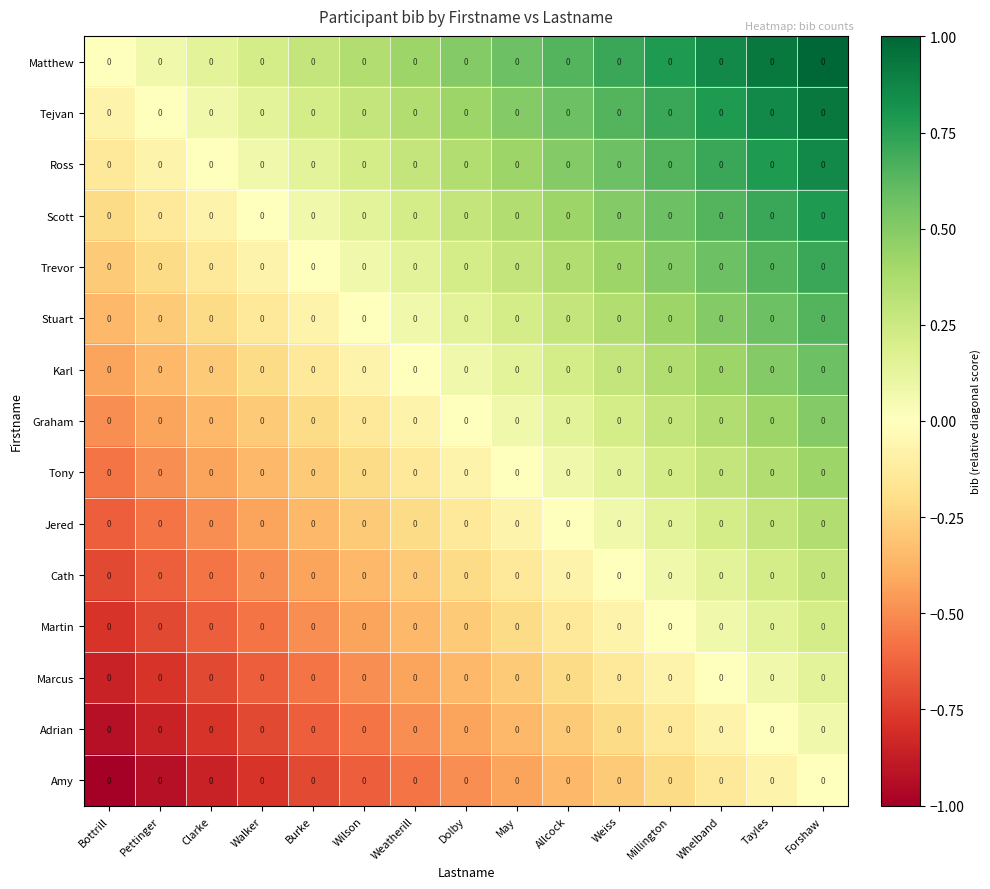

Rank the series at May from highest to lowest value.

Matthew, Tejvan, Ross, Scott, Trevor, Stuart, Karl, Graham, Tony, Jered, Cath, Martin, Marcus, Adrian, Amy